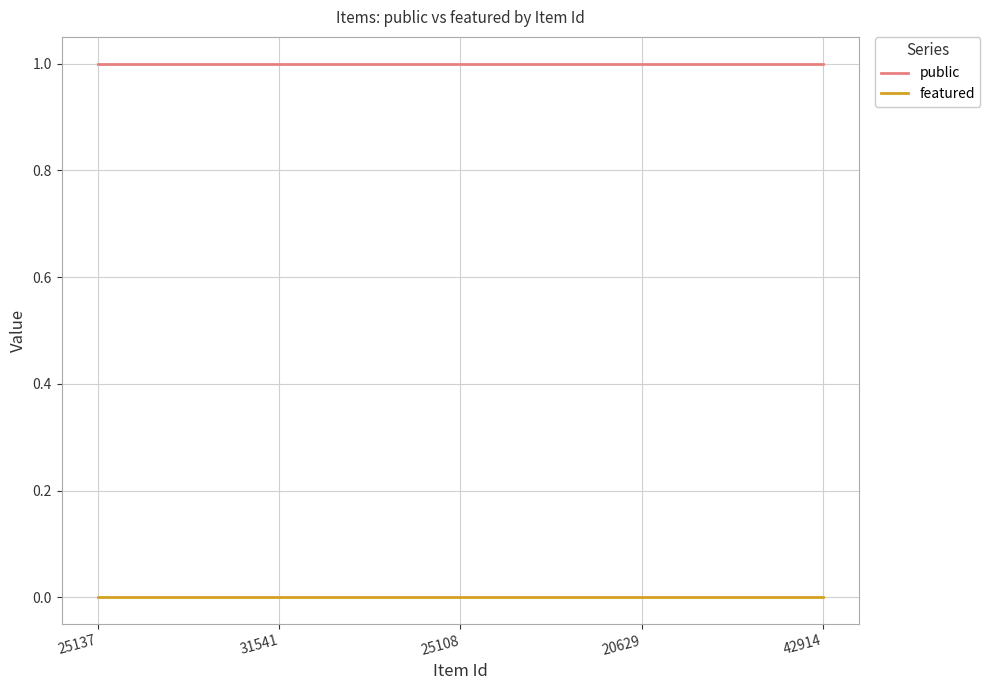

The public series shows 1 at 20629. True or false?

True